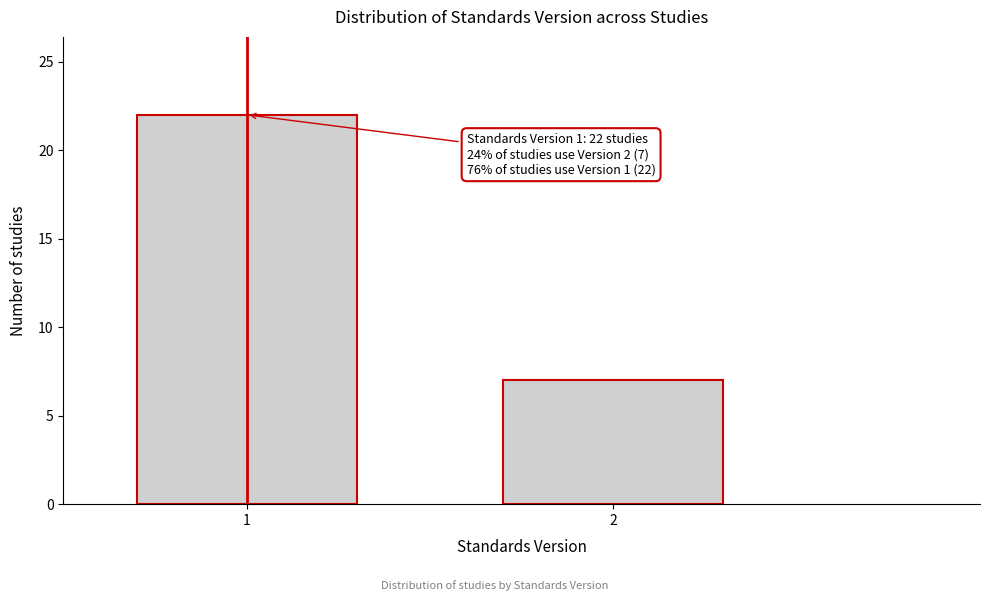

Reading left to right, extract all data points from this chart.

1=22	2=7